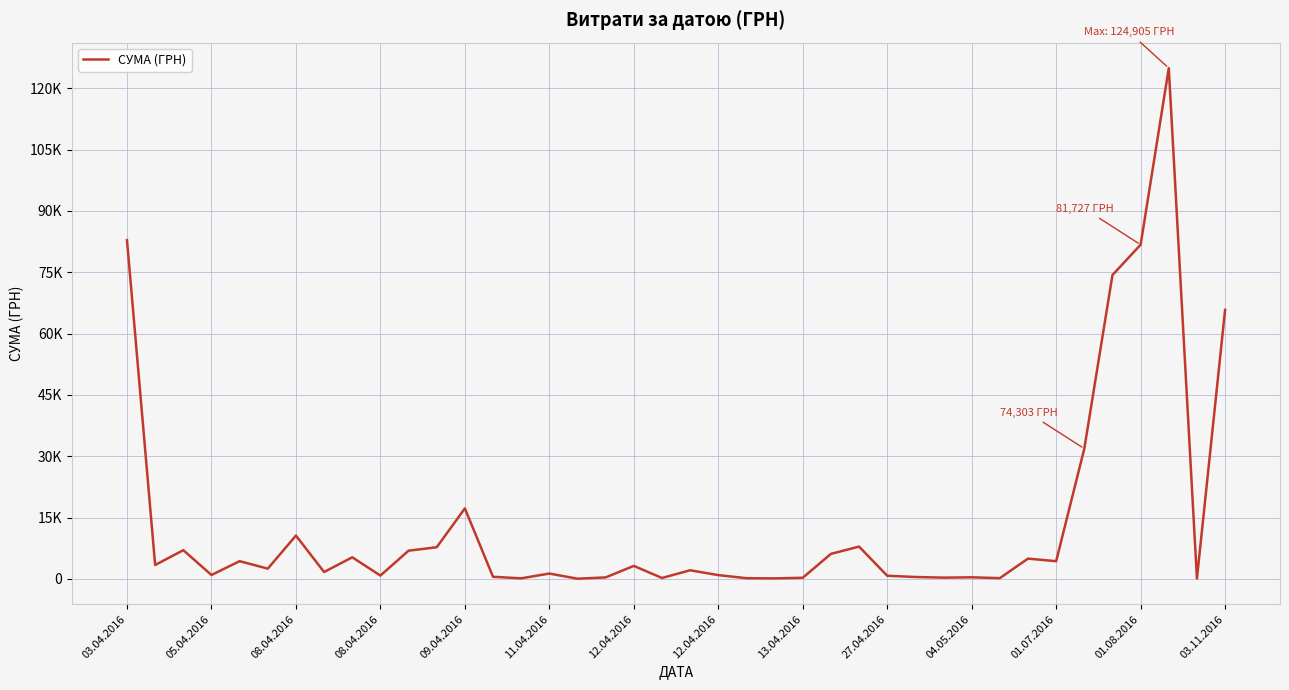

Does the chart have visible grid lines?

Yes